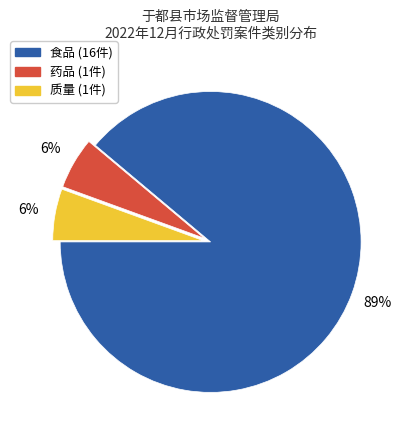

To the nearest percent, what portion does 质量 represent?

6%